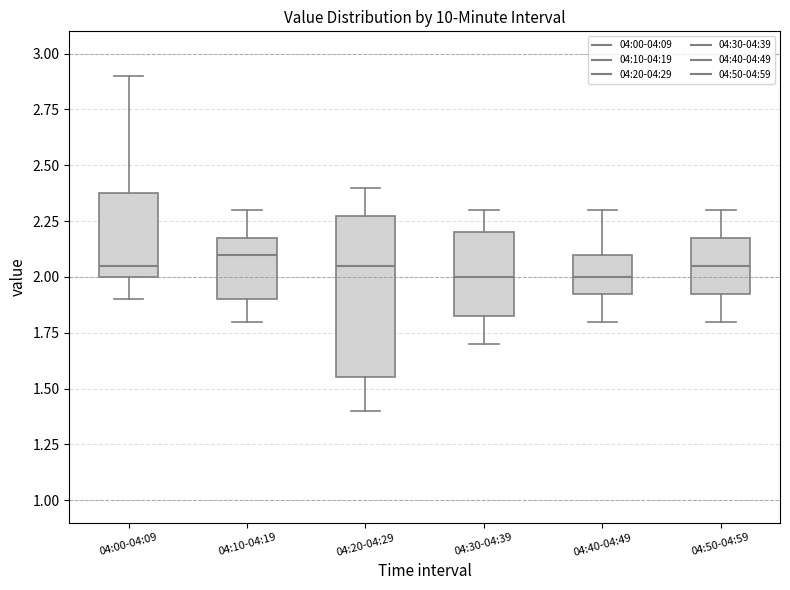

Where is the lower edge of the box for 04:00-04:09 on the y-axis? The values are not printed on the chart, so give them approximately, as read against the axis.

2.00